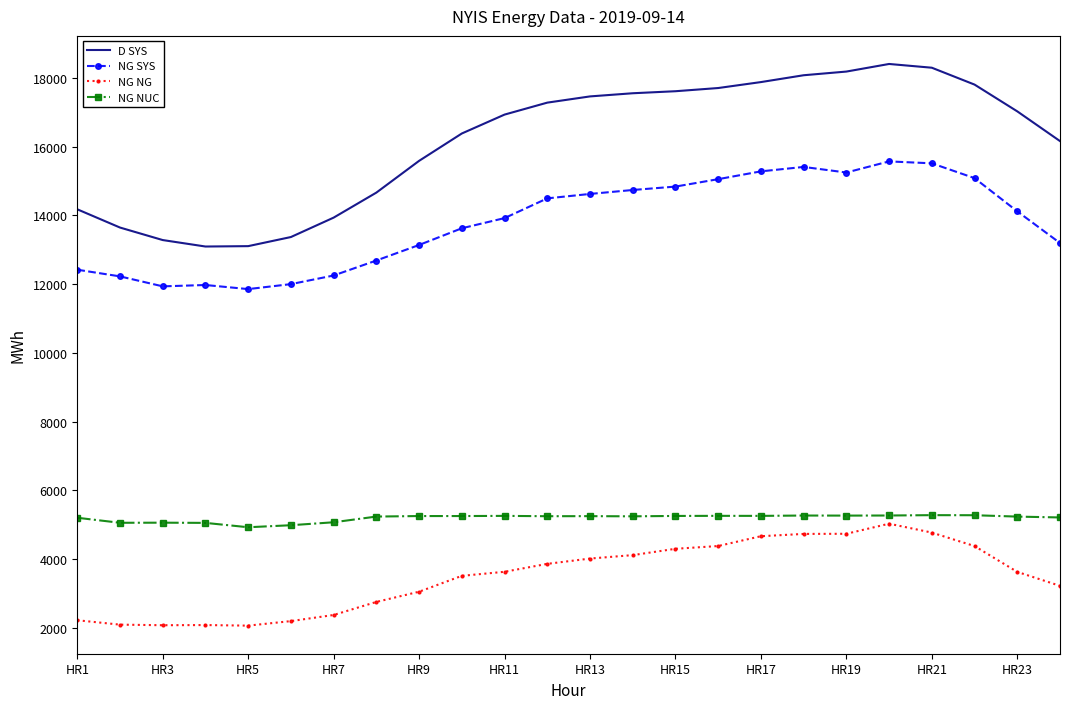

Which series has the largest range (max minus min)?

D SYS